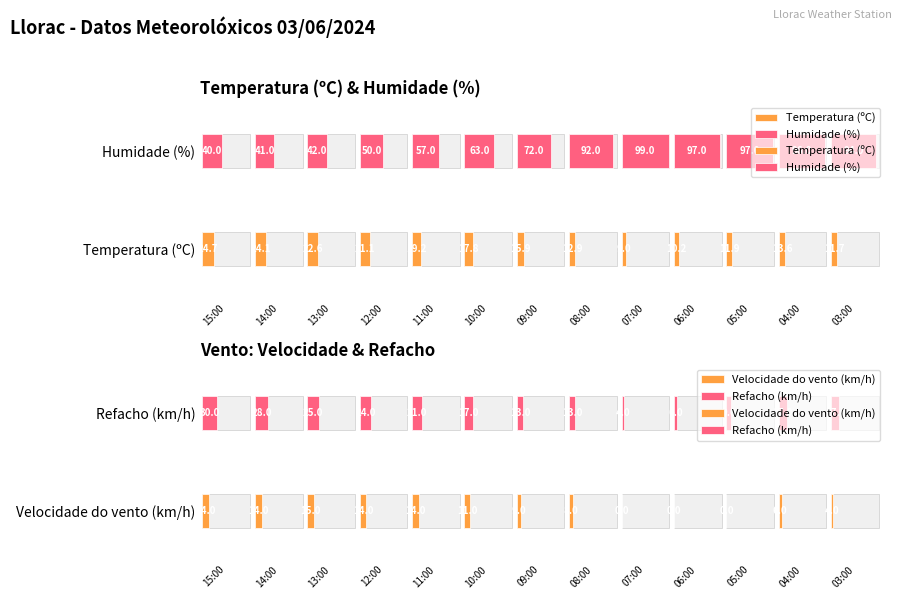

What is the value of the Humidade (%) bar at the 10th from the left?

97.0